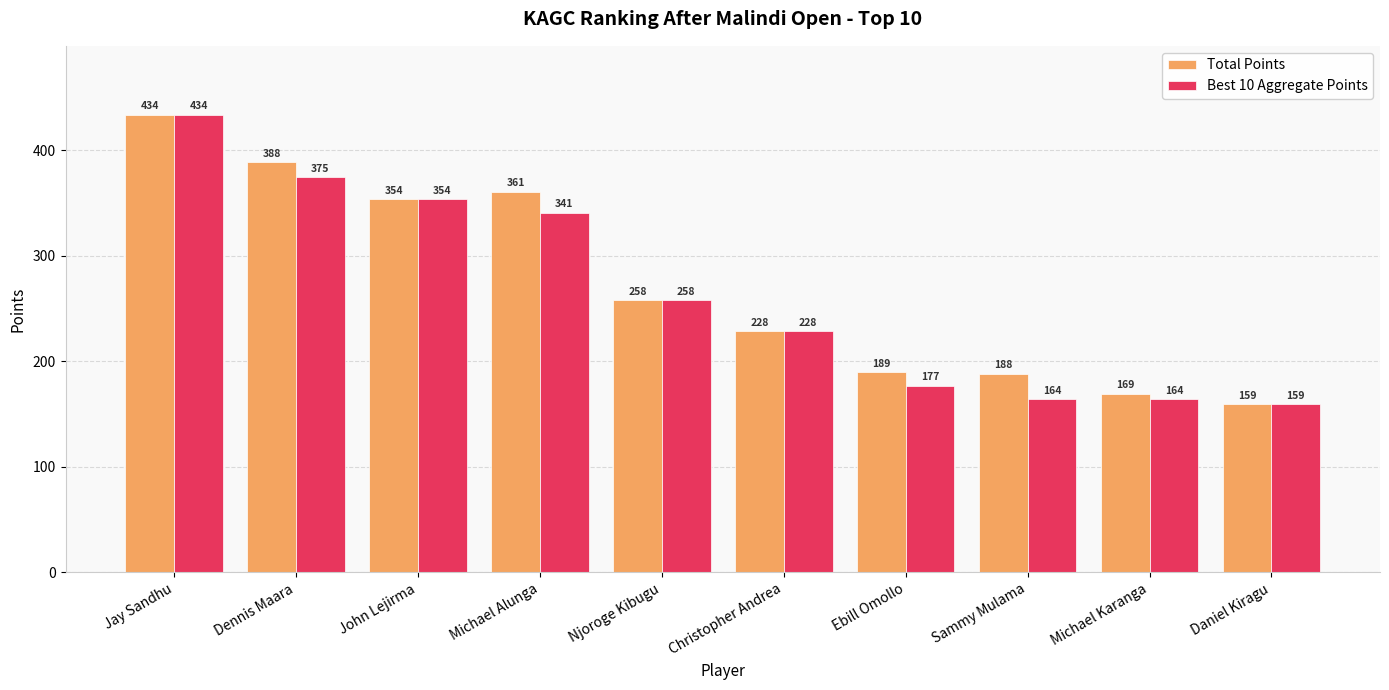

Where is Best 10 Aggregate Points nearest to the value 296?

Njoroge Kibugu